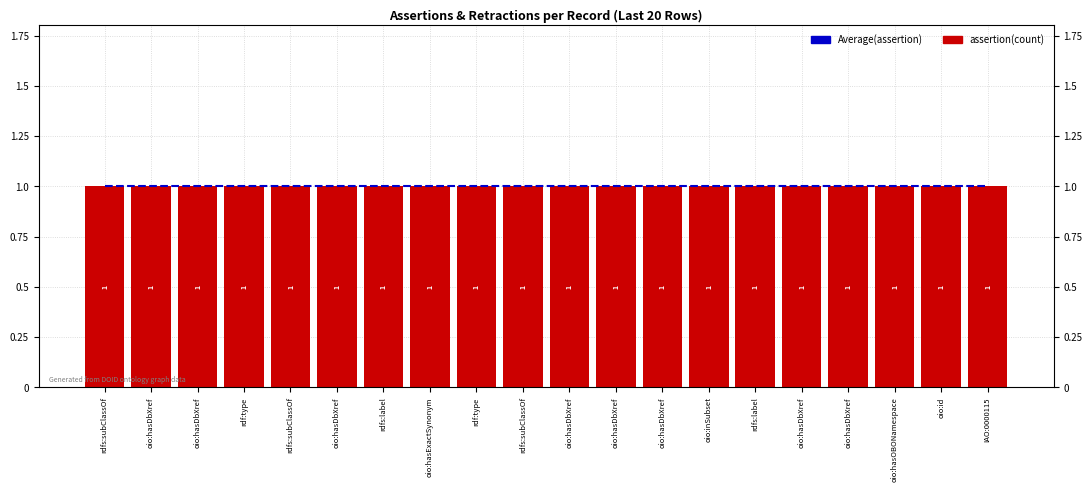

How many bars are there in total?

60